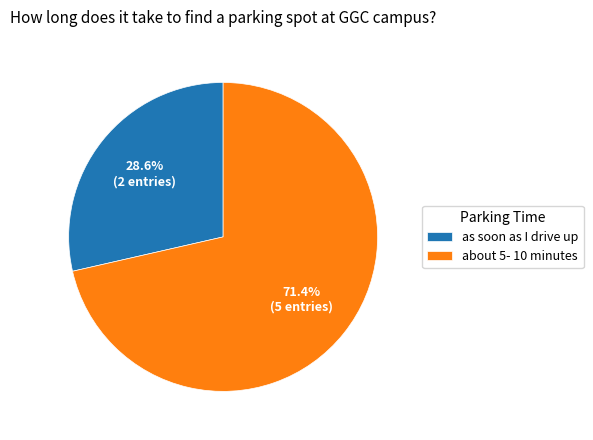

Is it true that about 5- 10 minutes is 81% of the pie?

False